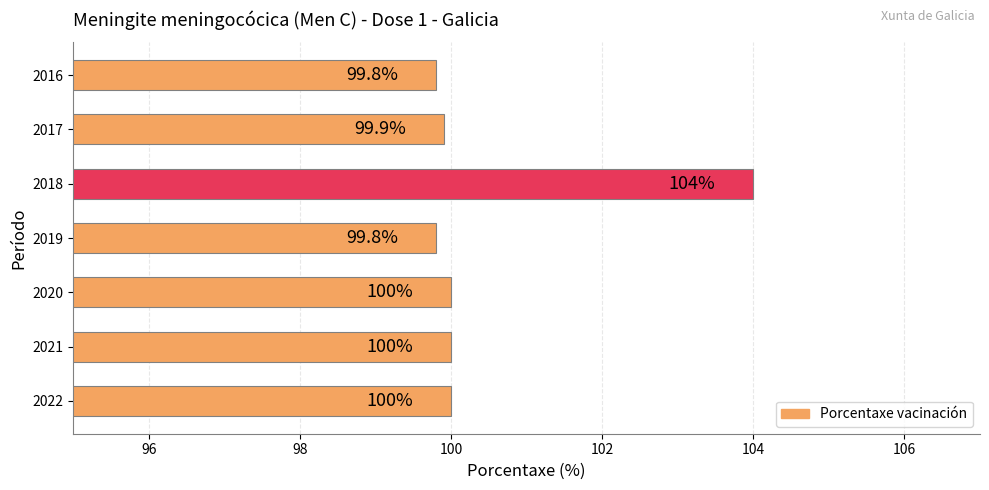

At which category does the chart reach its peak across all series?

2018